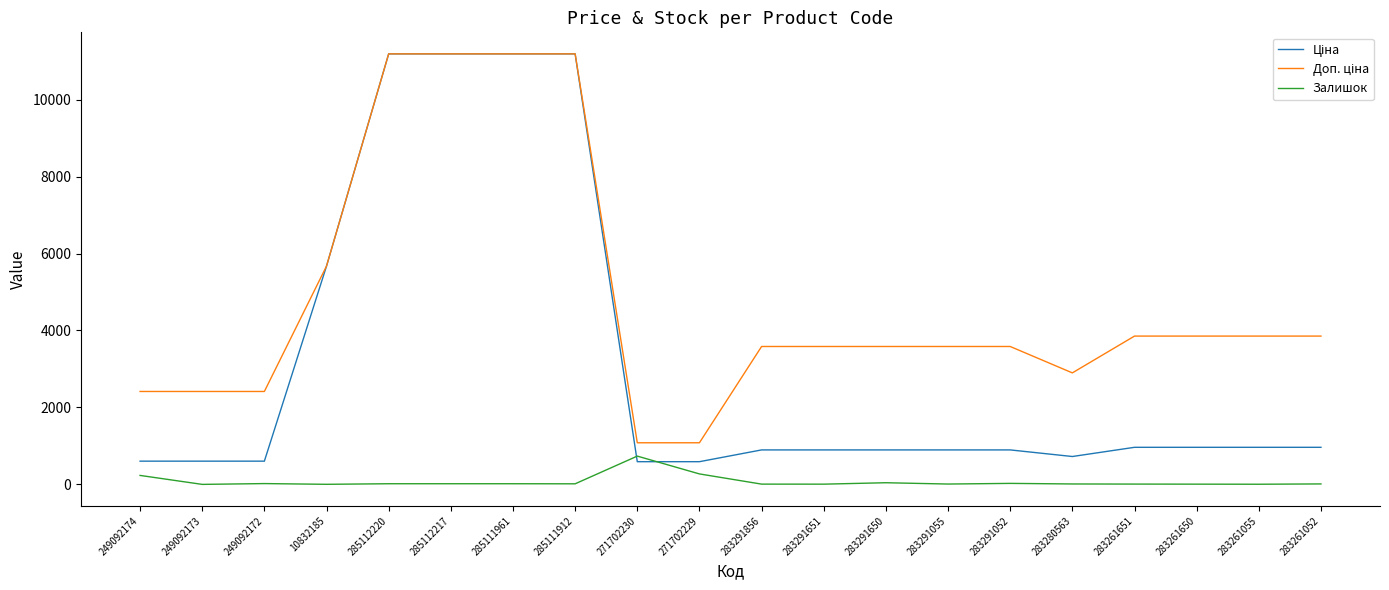

What is the spread (max minus min) of values at 283291052?

3557.6